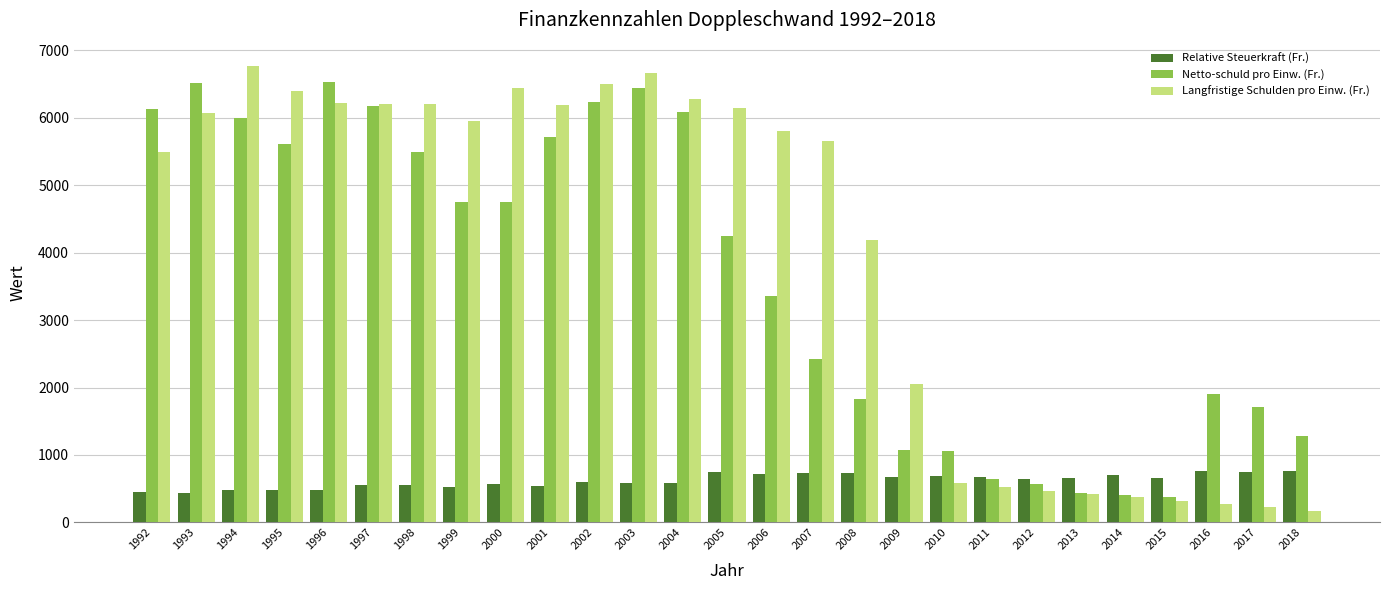

At 2009, list the series in order from smallest to largest.

Relative Steuerkraft (Fr.), Netto-schuld pro Einw. (Fr.), Langfristige Schulden pro Einw. (Fr.)